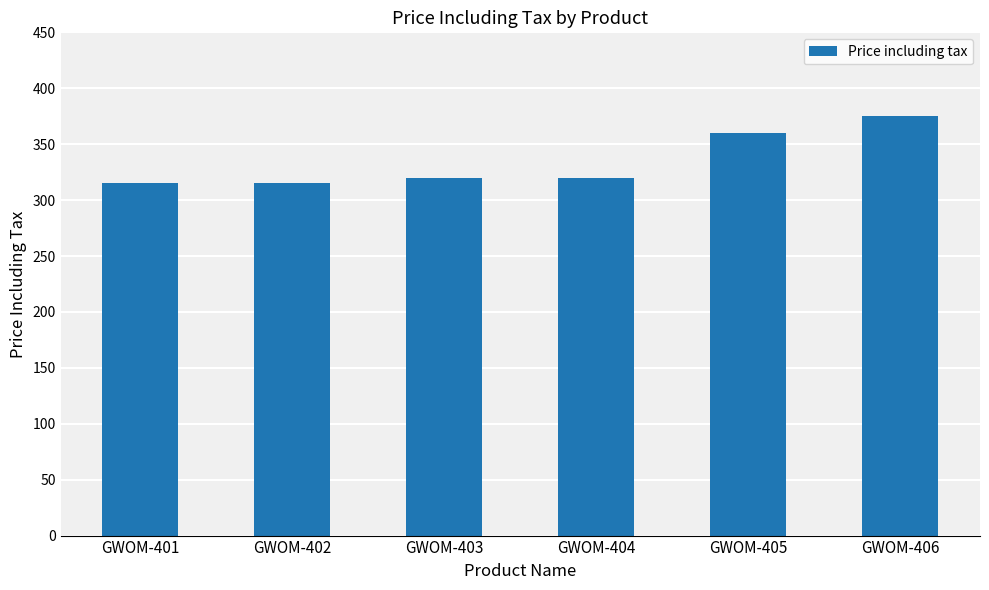

Where is the data nearest to the value 345?

GWOM-405